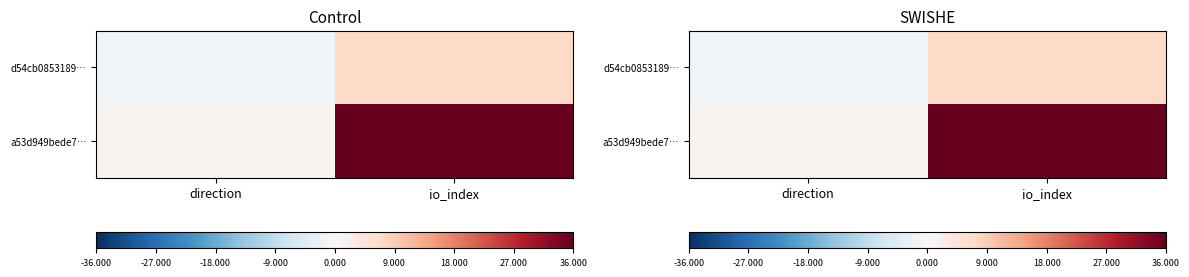

The a53d949bede7… series shows 36 at io_index. True or false?

True